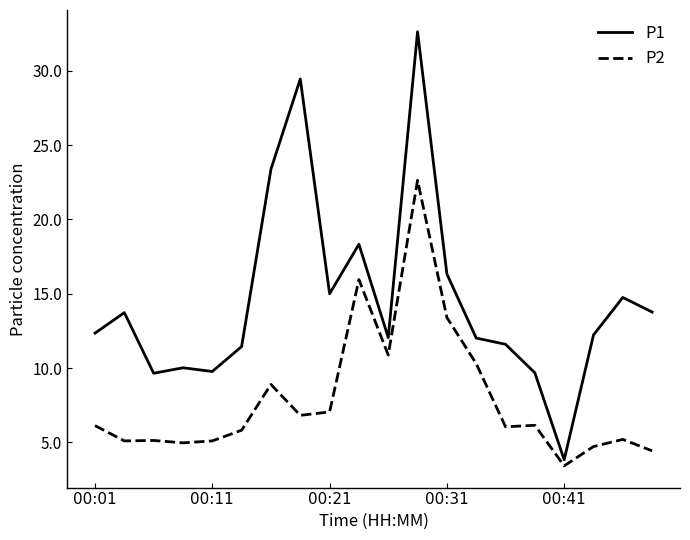

What is the smallest value displayed?

3.4